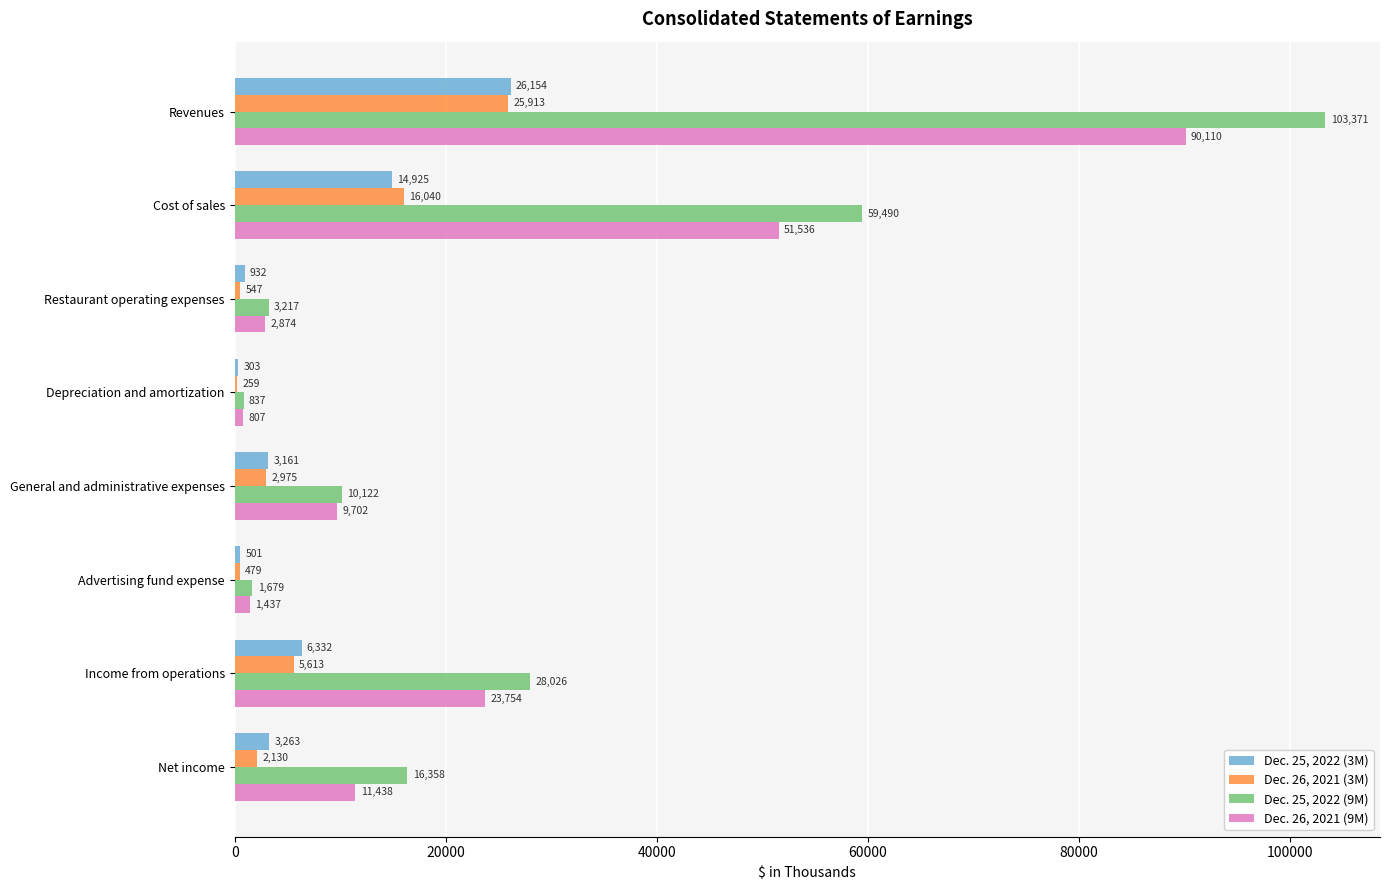

What is the sum of all Dec. 26, 2021 (3M) values?

53956